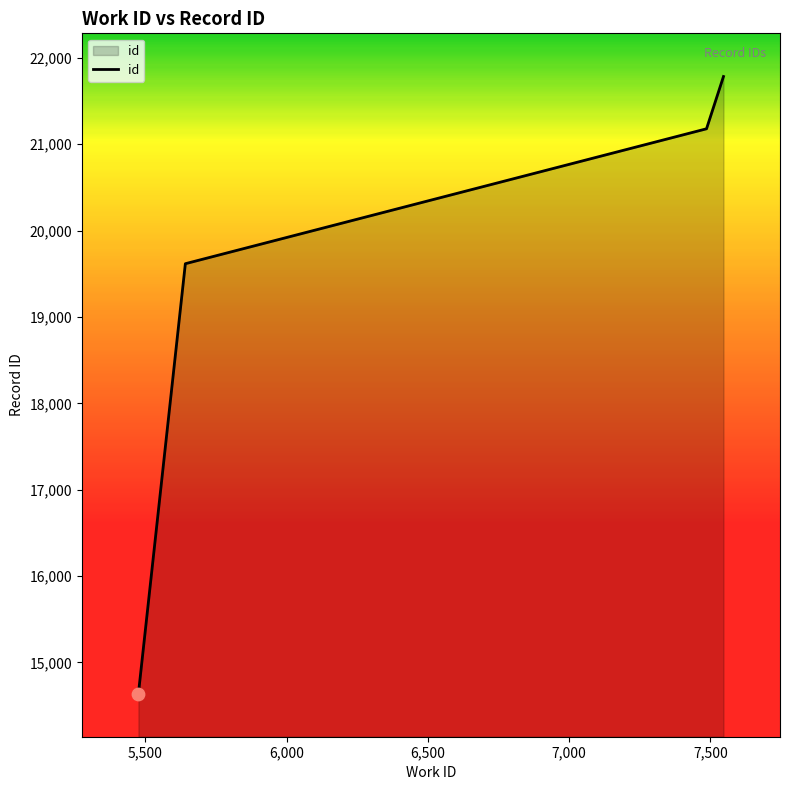

True or false: the data has more than 1 interior local peaks.

False